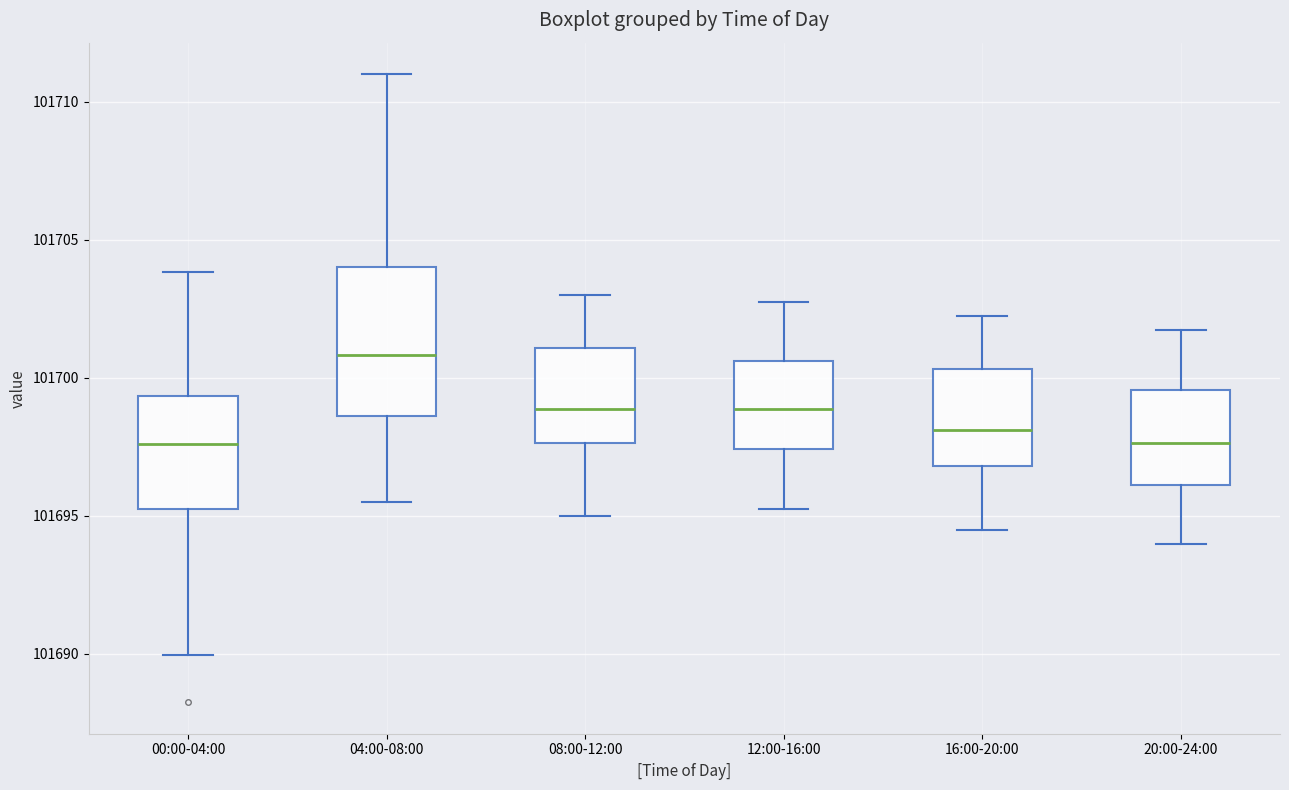

Reading left to right, transcribe this box plot: for each box, give where its median line is, the range the box spans, and where its two whiskers end, as read against the y-axis. The values are not printed on the chart, so give them approximately, as read against the axis.

00:00-04:00: median 101697.5, box 101695.5 to 101699.5, whiskers 101690.0 to 101704.0
04:00-08:00: median 101701.0, box 101698.5 to 101704.0, whiskers 101695.5 to 101711.0
08:00-12:00: median 101699.0, box 101697.5 to 101701.0, whiskers 101695.0 to 101703.0
12:00-16:00: median 101699.0, box 101697.5 to 101700.5, whiskers 101695.5 to 101703.0
16:00-20:00: median 101698.0, box 101697.0 to 101700.5, whiskers 101694.5 to 101702.5
20:00-24:00: median 101697.5, box 101696.0 to 101699.5, whiskers 101694.0 to 101702.0